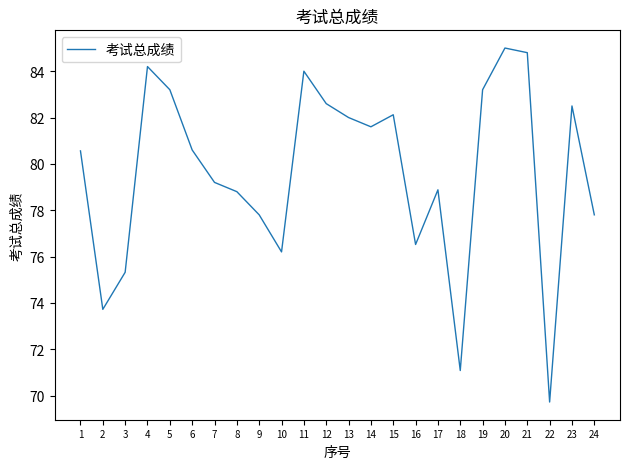

What value does the data have at 4?

84.2